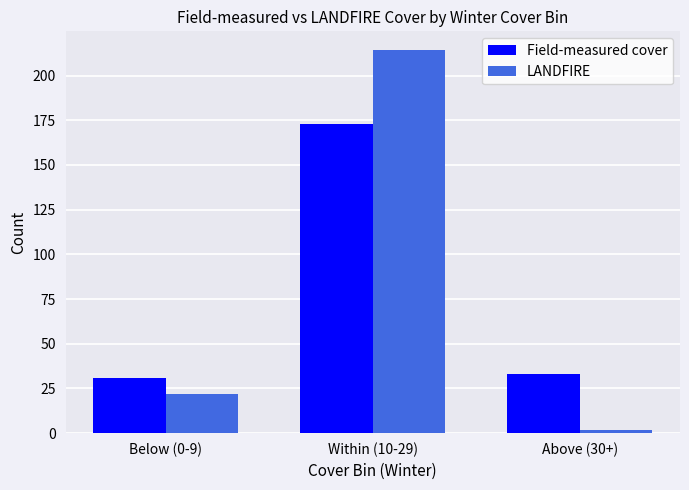

At which category does the chart reach its minimum across all series?

Above (30+)